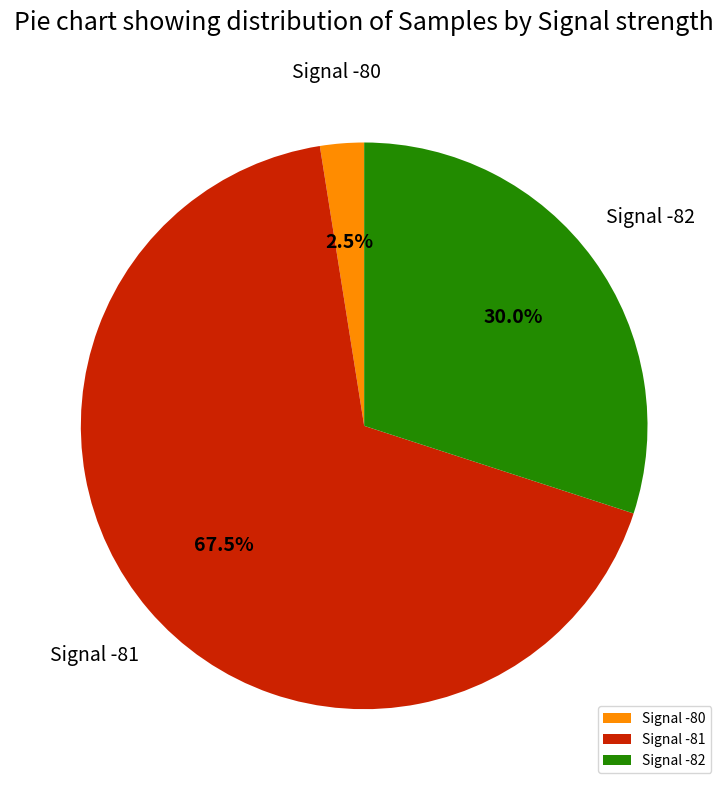

Which category has the biggest portion of the pie?

Signal -81